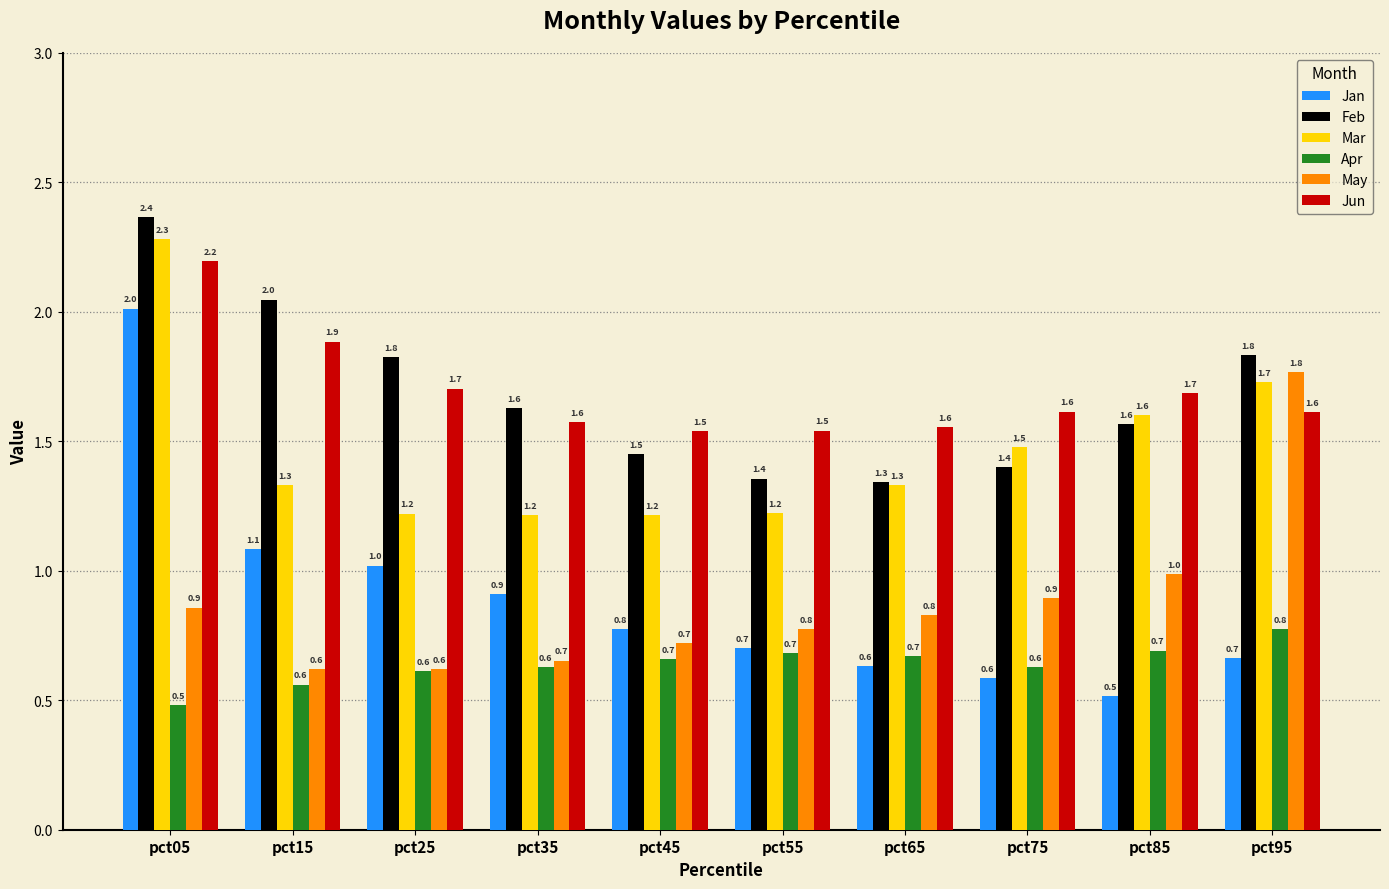

At how many categories does at least one series exceed 0?

10